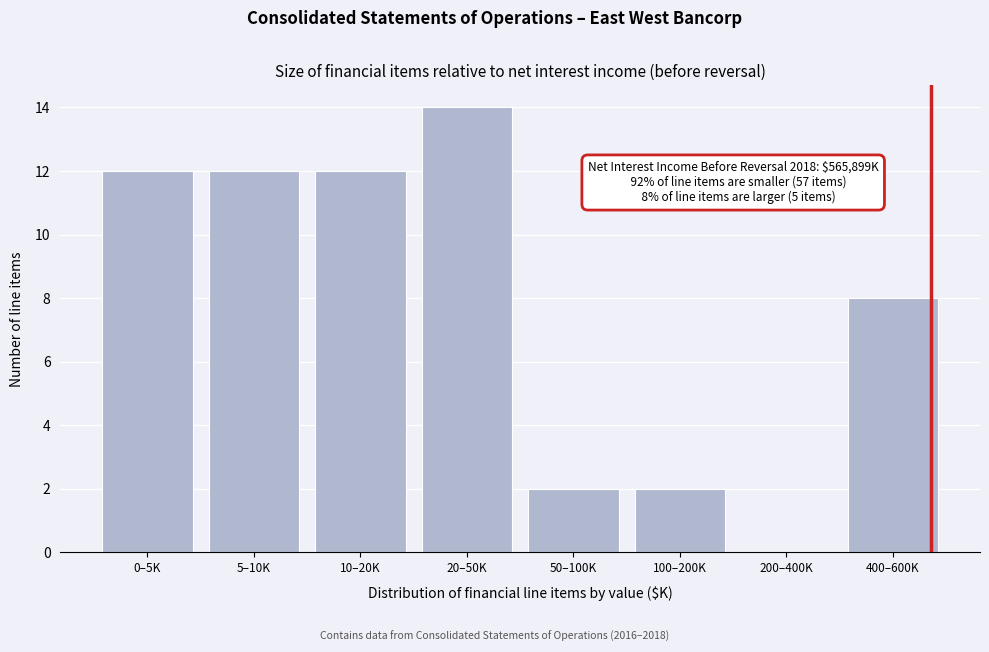

Reading left to right, what are all the values shown in this chart?

0–5K=12	5–10K=12	10–20K=12	20–50K=14	50–100K=2	100–200K=2	200–400K=0	400–600K=8